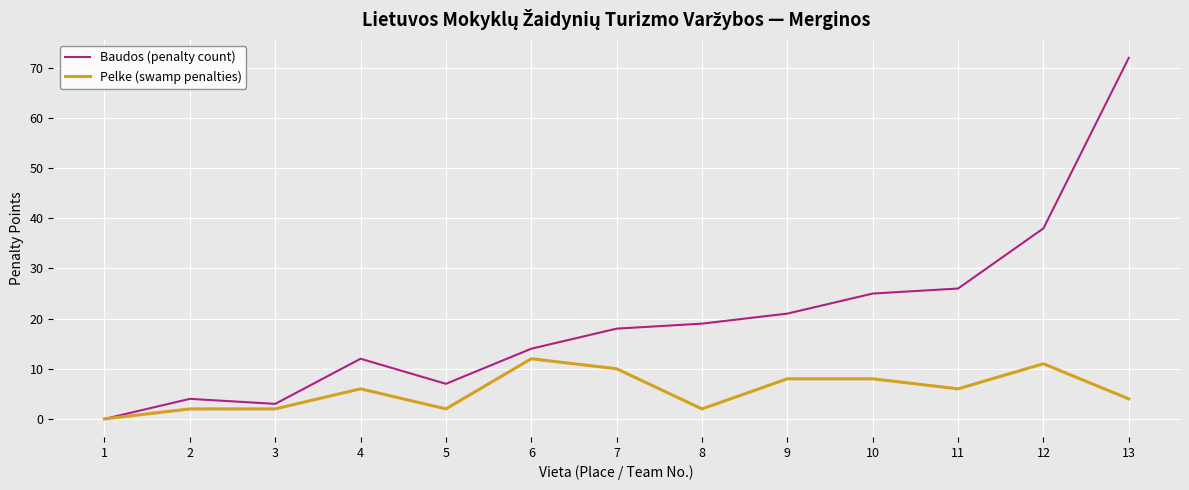

What are all the series names shown in the legend?

Baudos (penalty count), Pelke (swamp penalties)